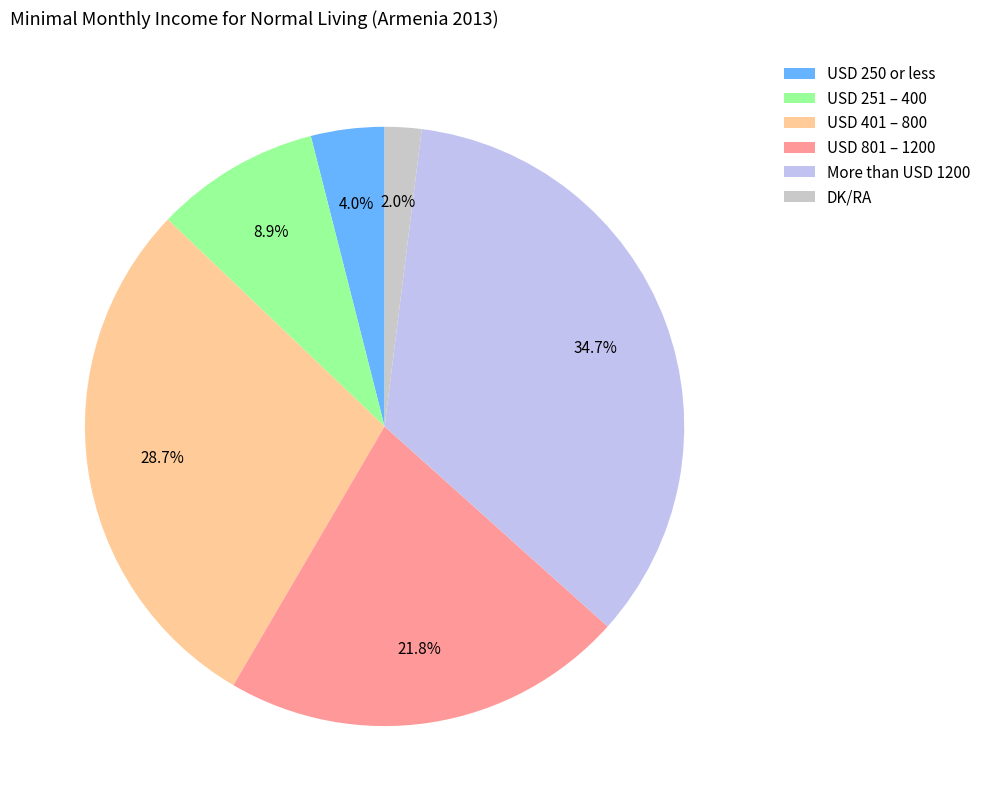

To the nearest percent, what is the average slice percentage?

17%